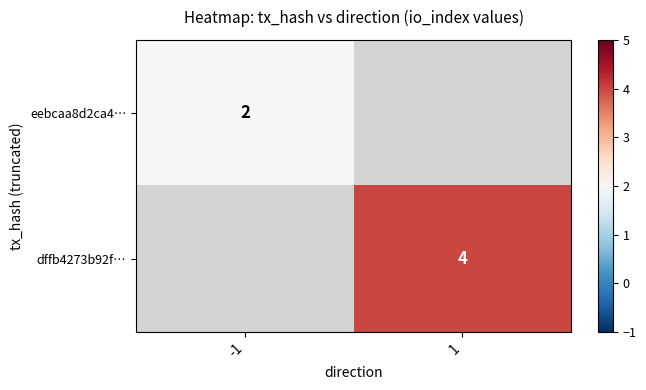

True or false: dffb4273b92f… has a value of 6 at 1.

False